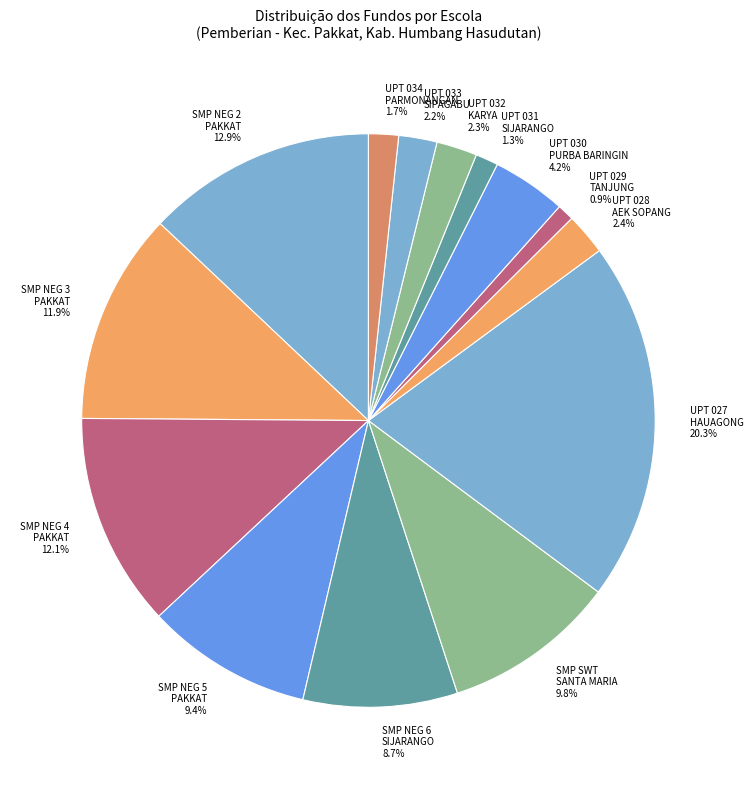

How many segments does this pie chart have?

14